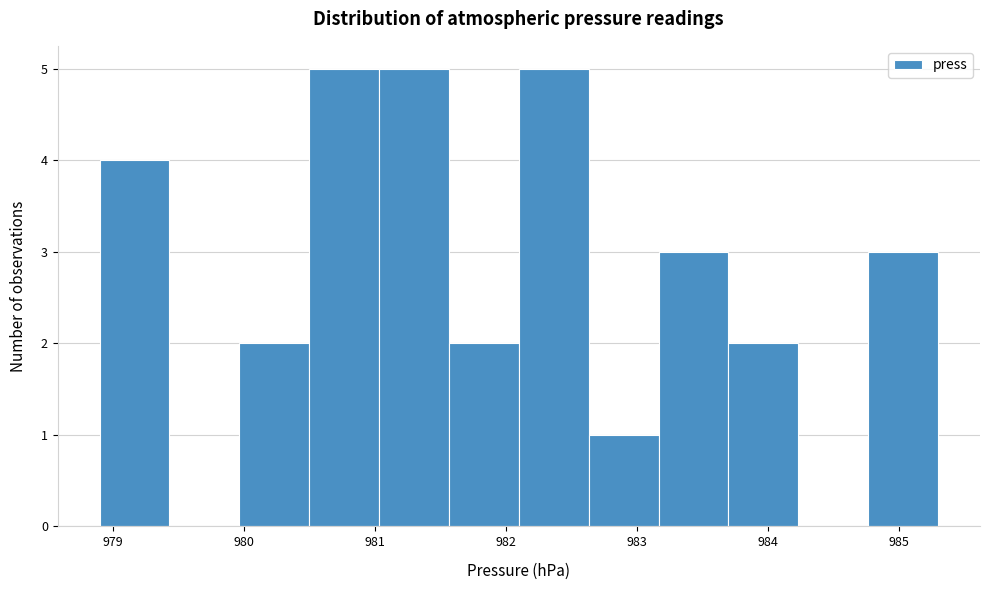

Reading left to right, list every bar in this chart as the range it spans on the x-axis followed by its height. Neither the bar edges nor the heights are printed on the chart, so give them approximately, as read against the axes.

978.9 to 979.4: 4
979.4 to 980.0: 0
980.0 to 980.5: 2
980.5 to 981.0: 5
981.0 to 981.6: 5
981.6 to 982.1: 2
982.1 to 982.6: 5
982.6 to 983.2: 1
983.2 to 983.7: 3
983.7 to 984.2: 2
984.2 to 984.8: 0
984.8 to 985.3: 3